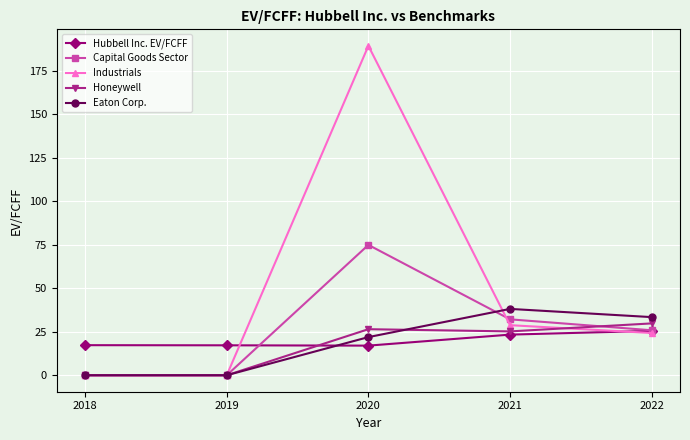

The Industrials series shows -63.2 at 2019. True or false?

False